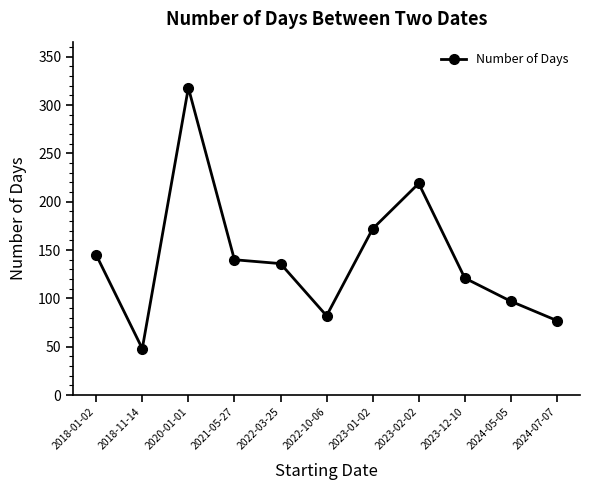

Read the value at 2023-01-02, to the nearest 5.

170